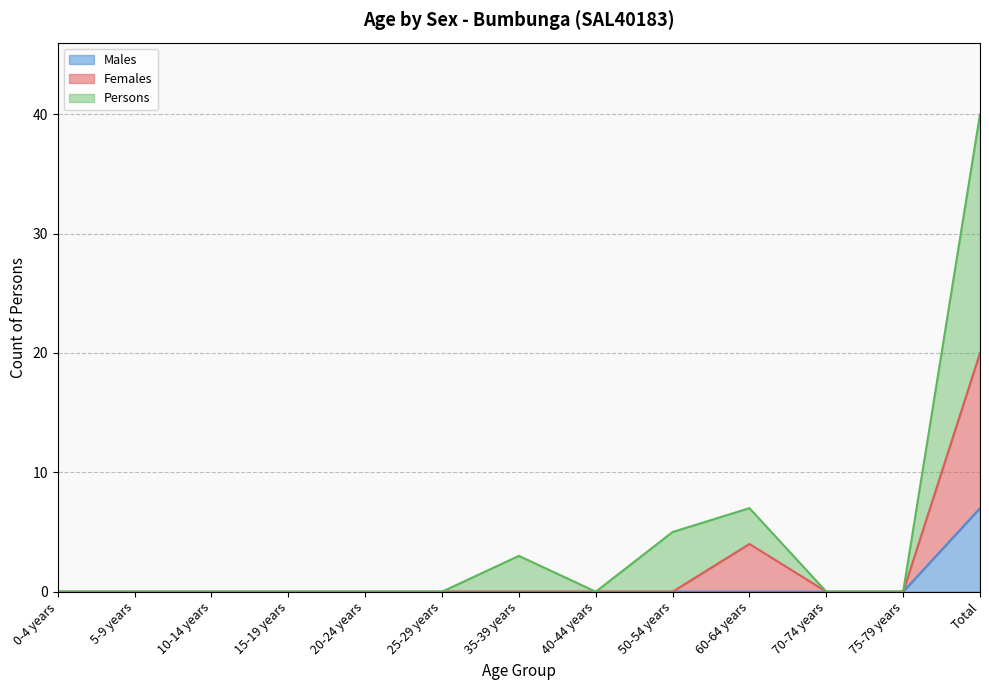

Which series changed the most between 0-4 years and 40-44 years?

Males